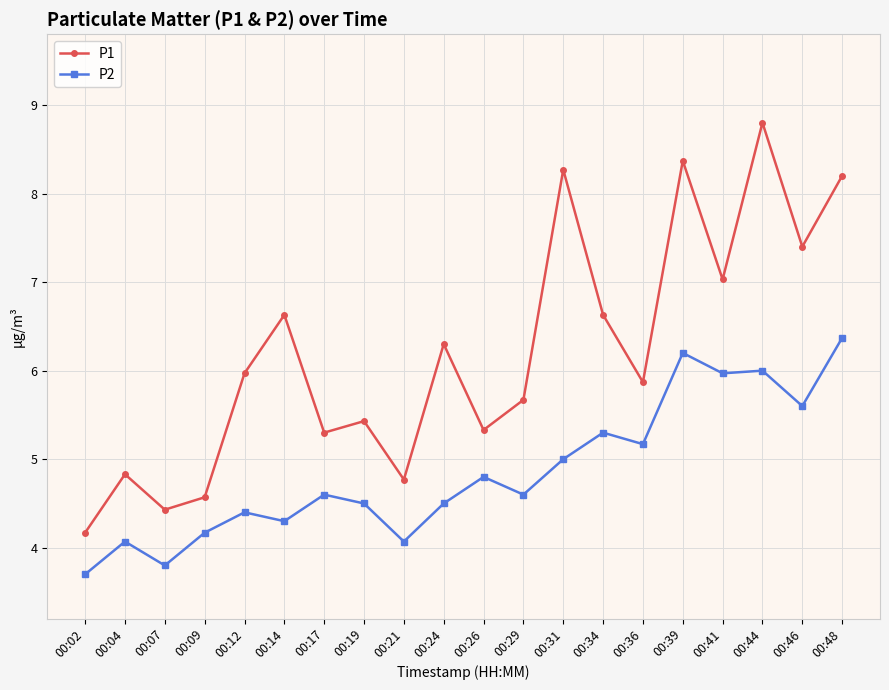

What are all the series names shown in the legend?

P1, P2